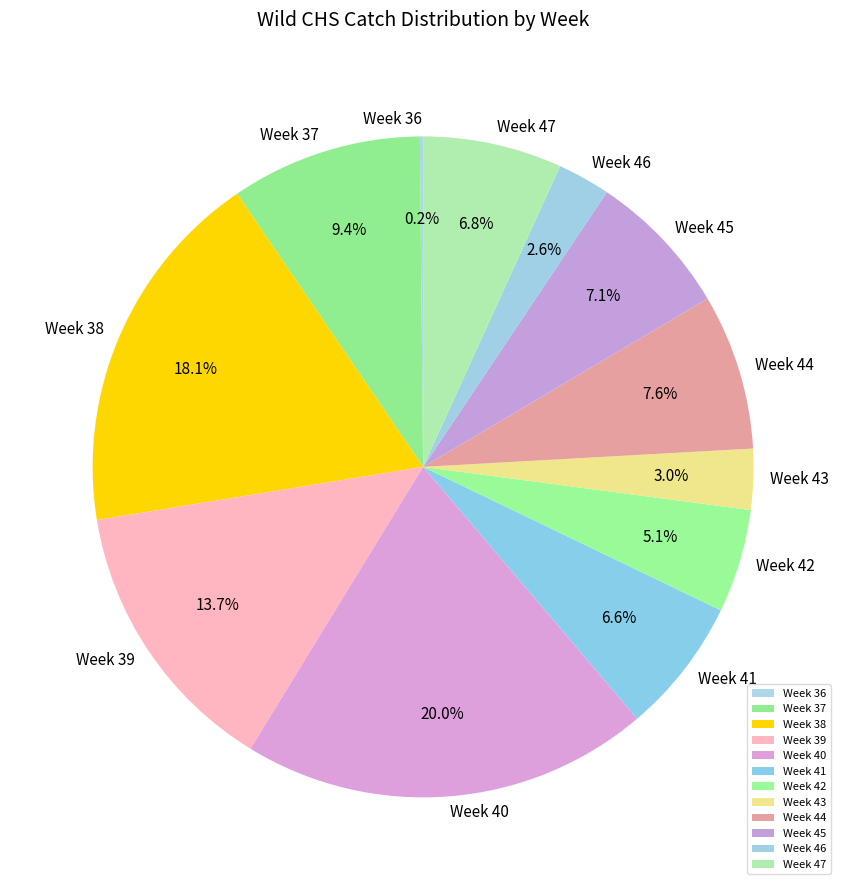

What is the largest slice in the pie chart?

Week 40